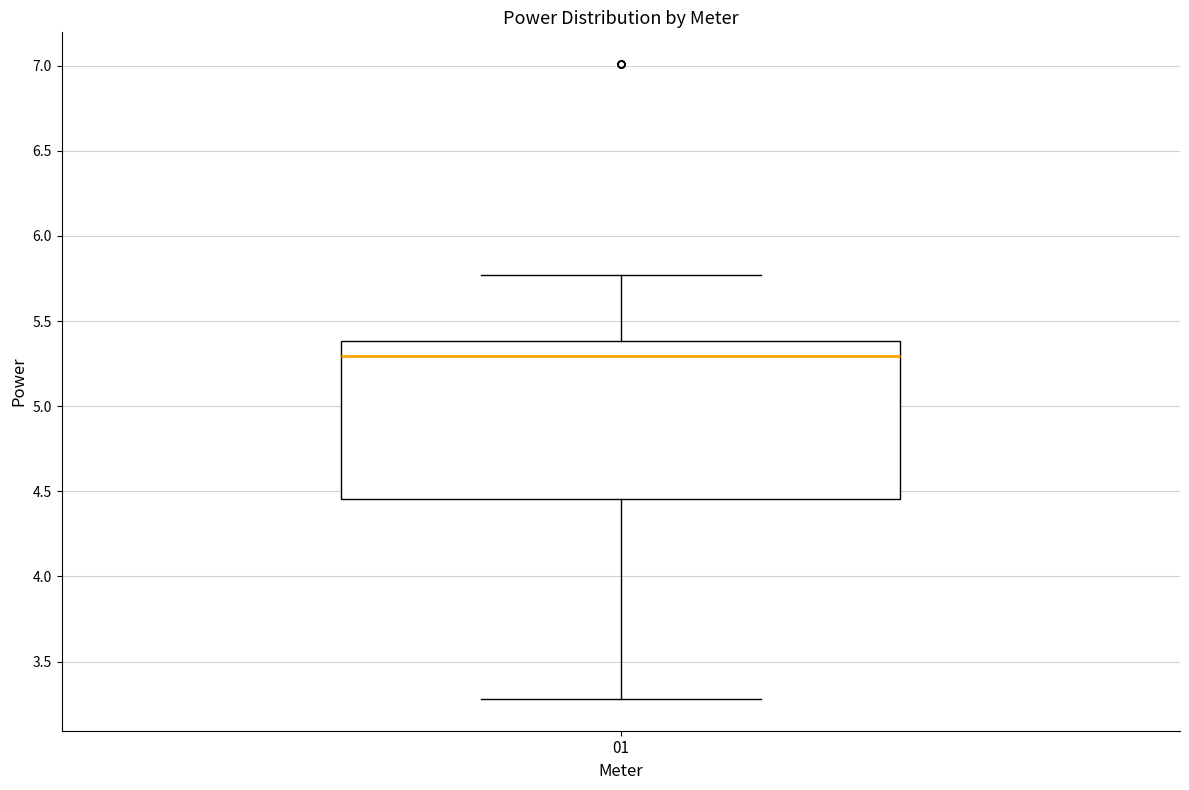

Where is the lower edge of the box at x = 01 on the y-axis? The values are not printed on the chart, so give them approximately, as read against the axis.

4.45